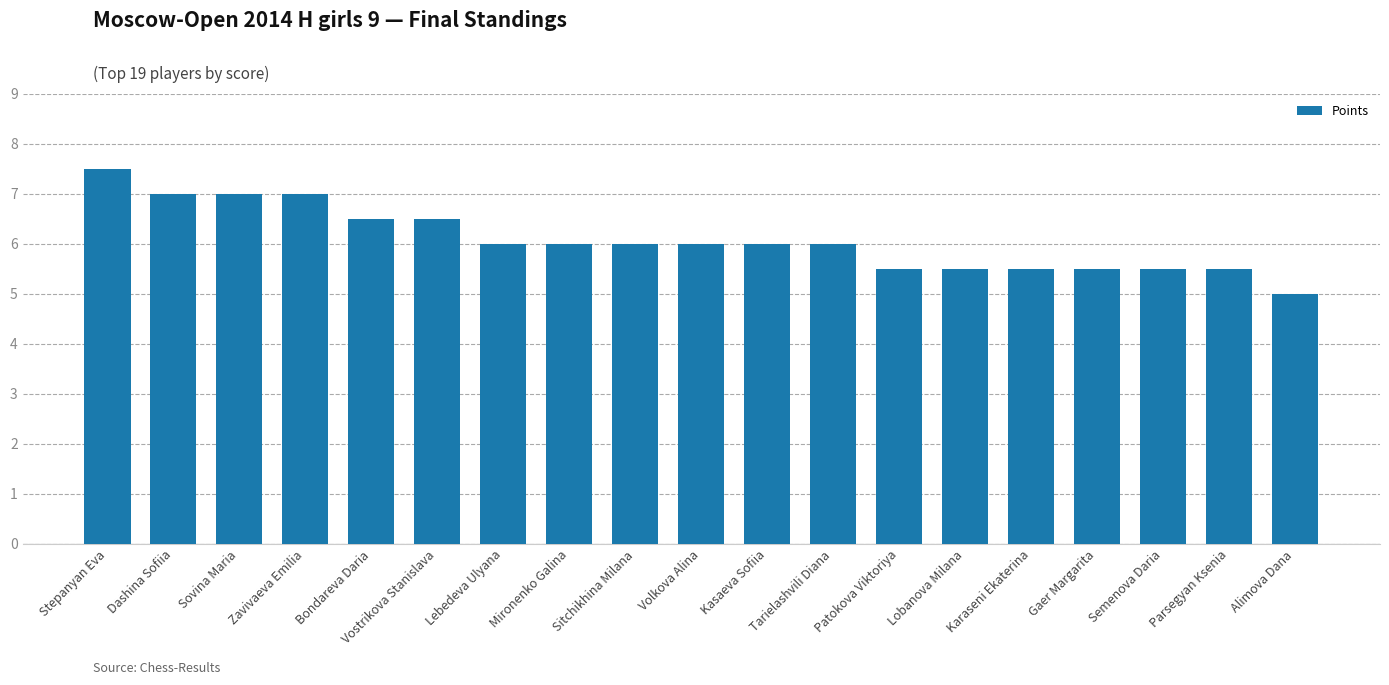

Reading right to left, transcribe all the data shown in this chart.

5.0	5.5	5.5	5.5	5.5	5.5	5.5	6.0	6.0	6.0	6.0	6.0	6.0	6.5	6.5	7.0	7.0	7.0	7.5